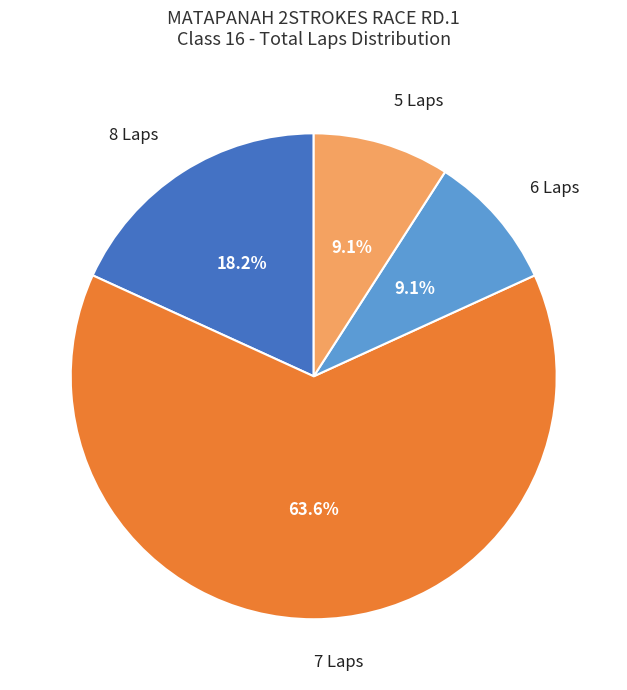

To the nearest percent, what is the average slice percentage?

25%